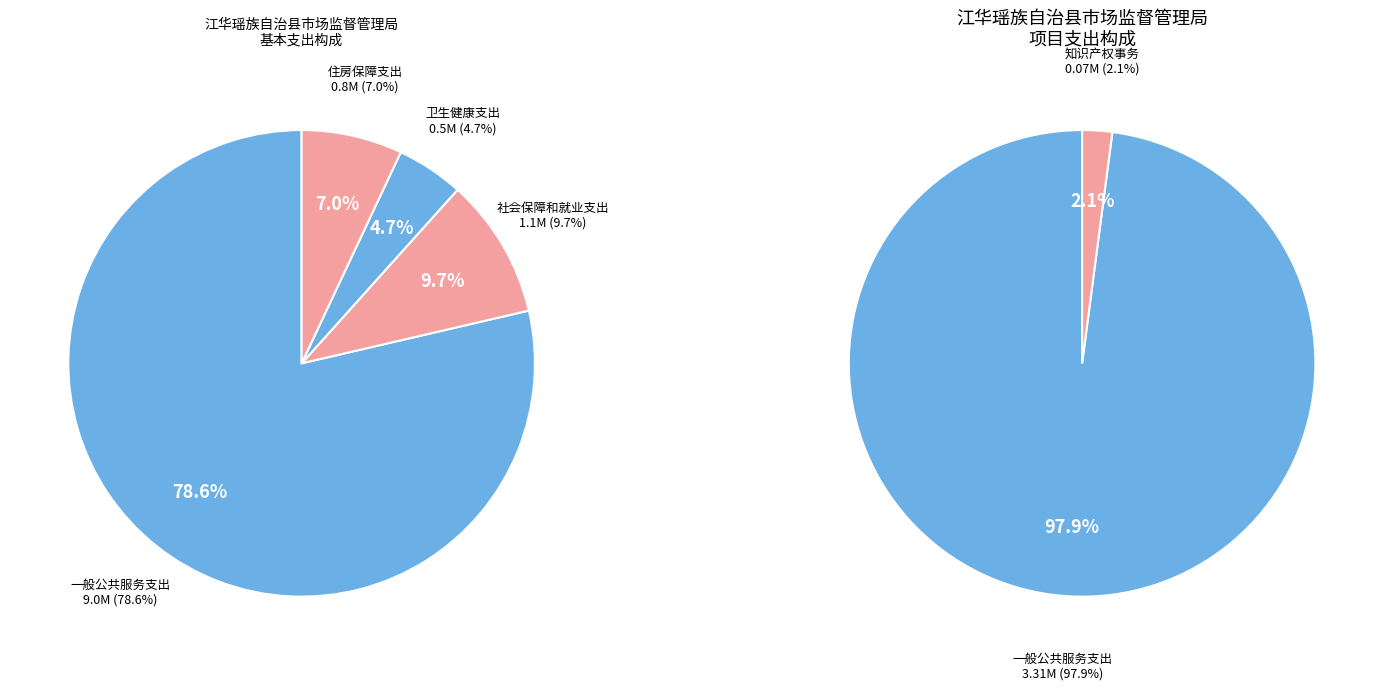

Is it true that 社会保障和就业支出 is 22% of the pie?

False